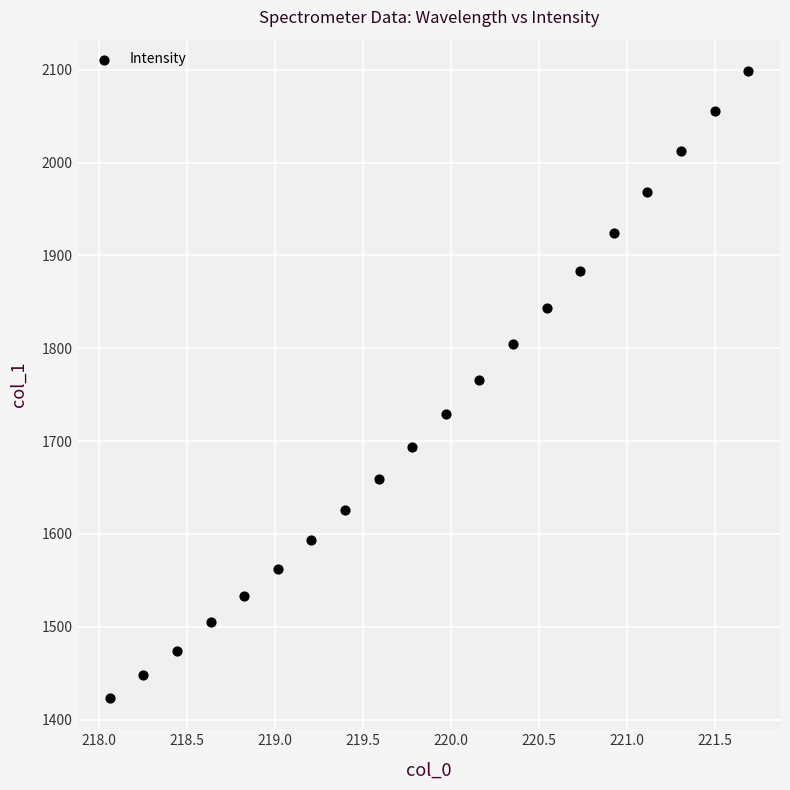

What is the range of Y values (max minus min)?

675.1